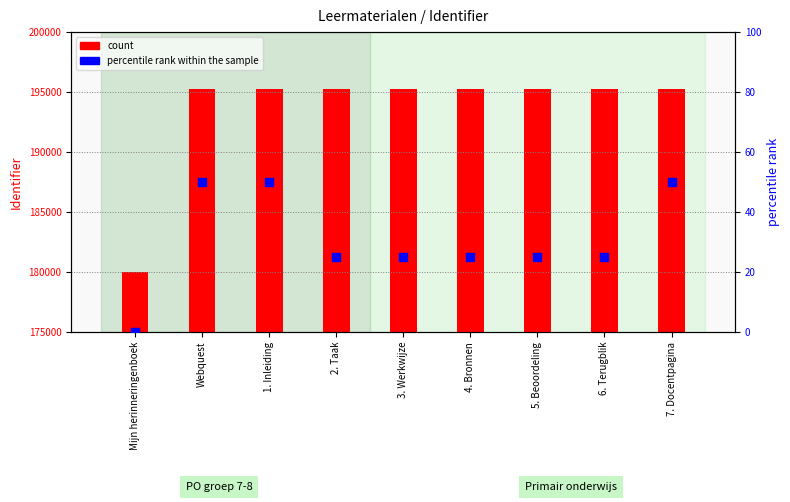

Which series contains the lowest Y value?

percentile rank within the sample